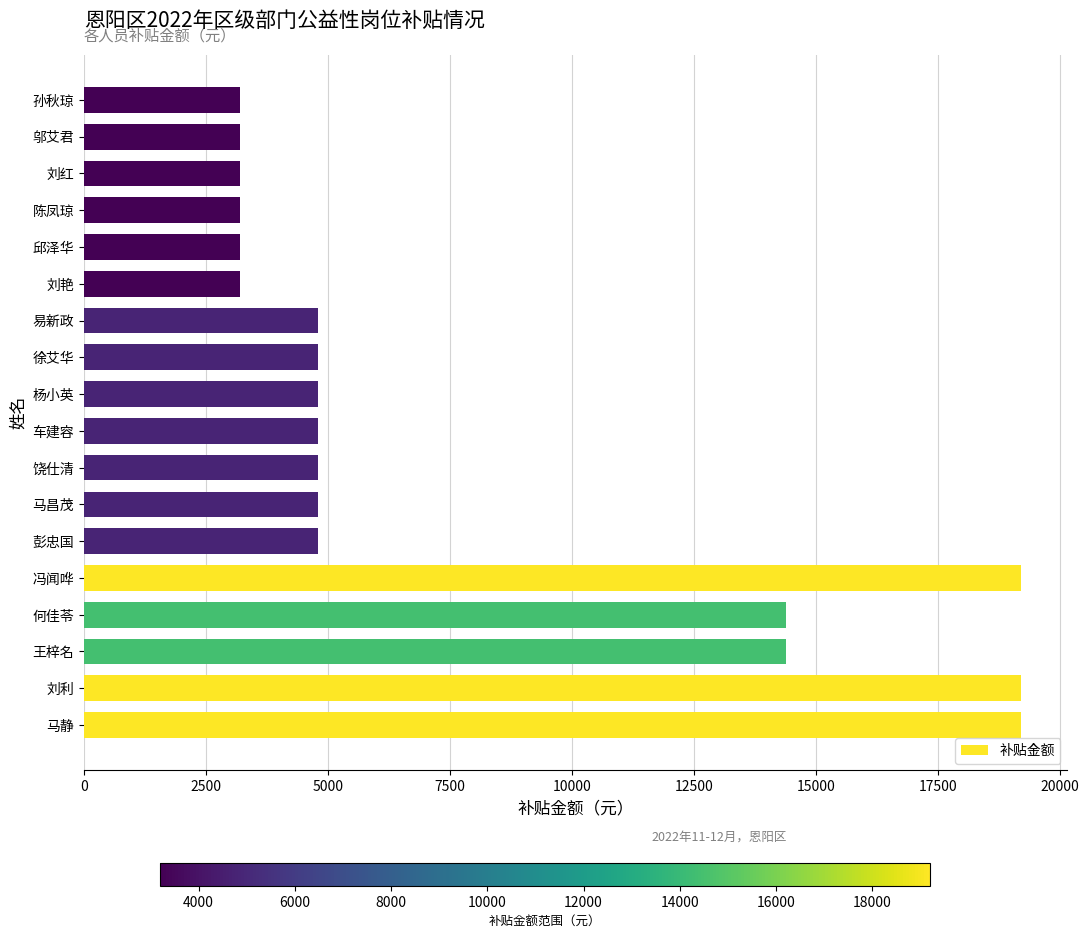

How many values are below 4800?

6